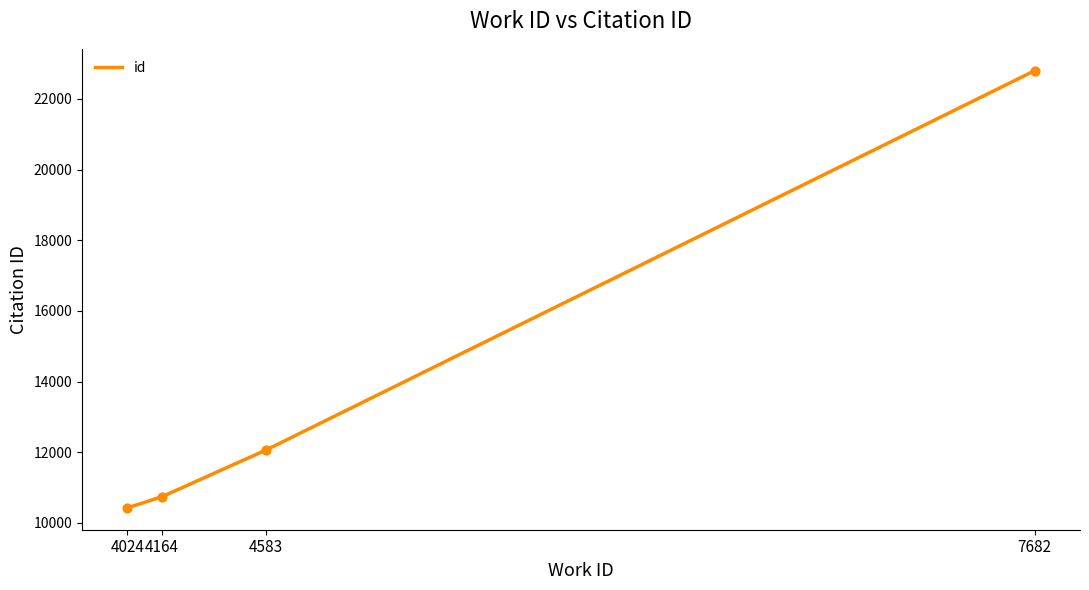

What is the change in value from 4164 to 4583?

+1320